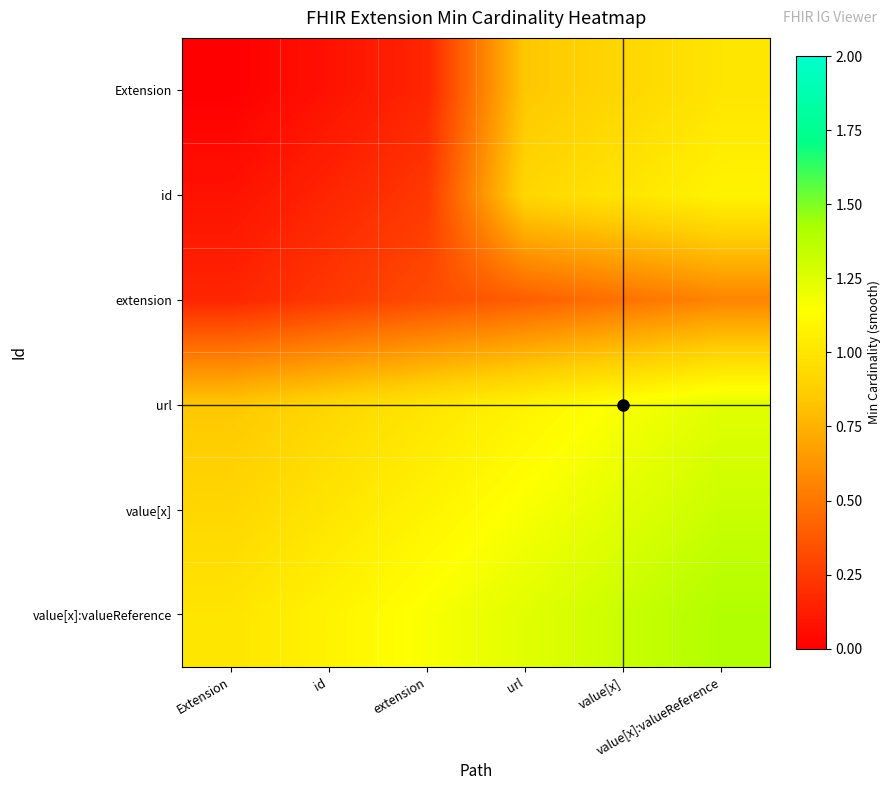

At which category is the sum across all series the highest?

value[x]:valueReference